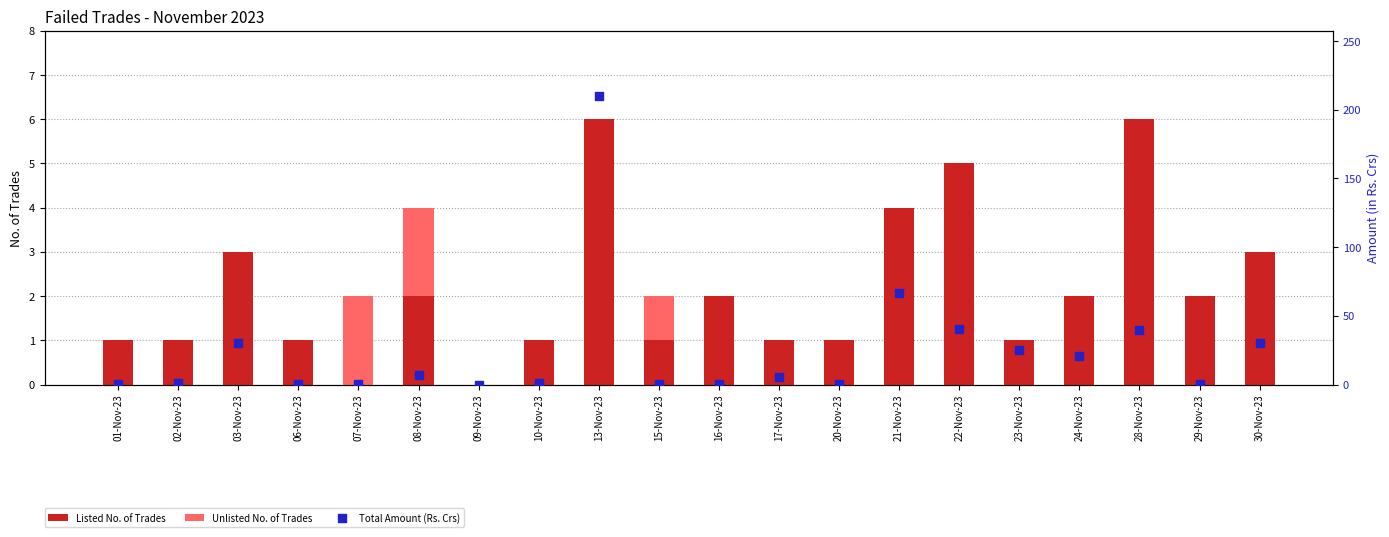

Which series has the widest spread of Y values?

Total Amount (Rs. Crs)